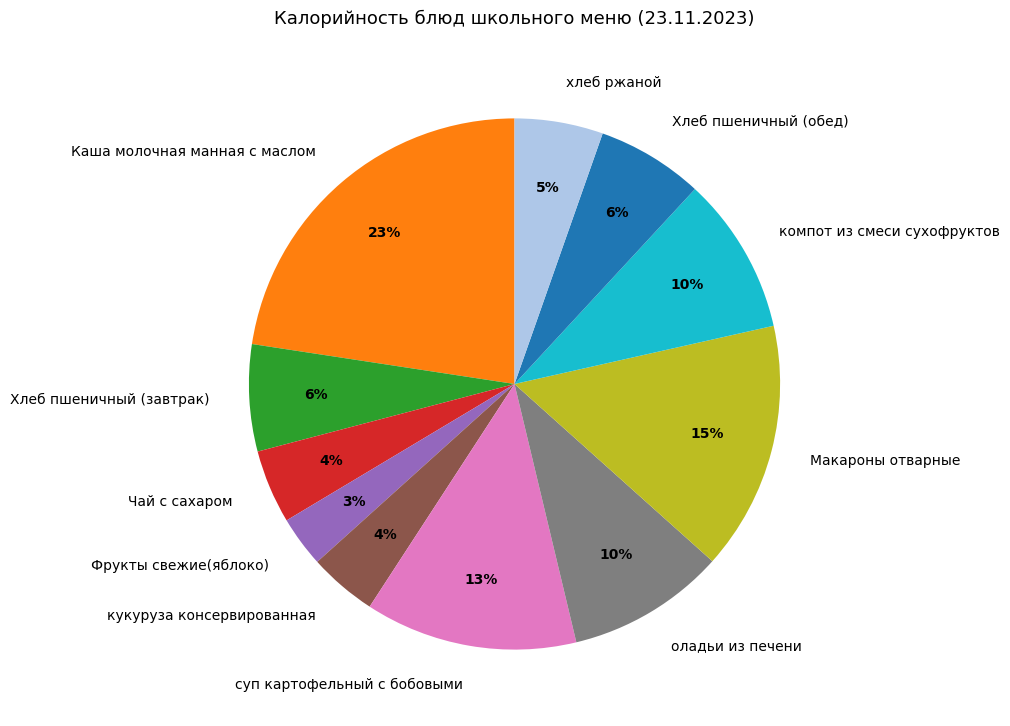

To the nearest percent, what portion does оладьи из печени represent?

10%